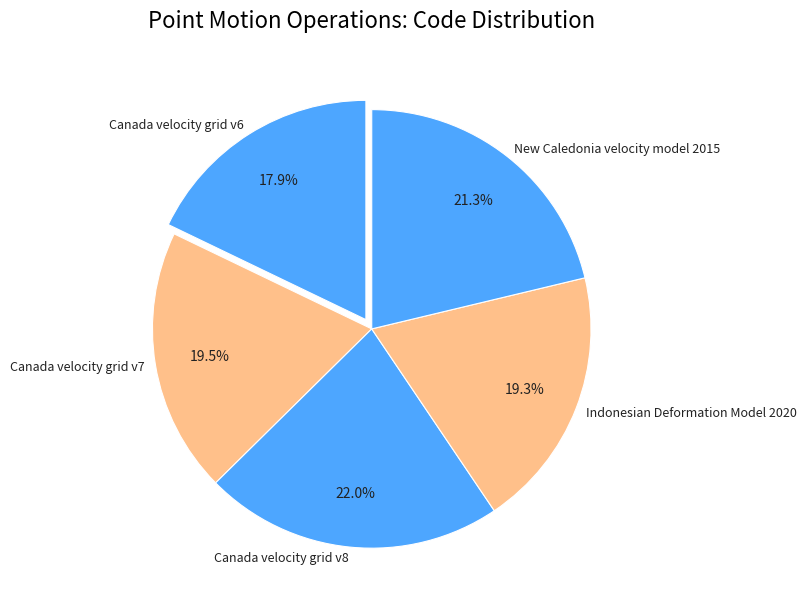

What is the smallest slice in the pie chart?

Canada velocity grid v6